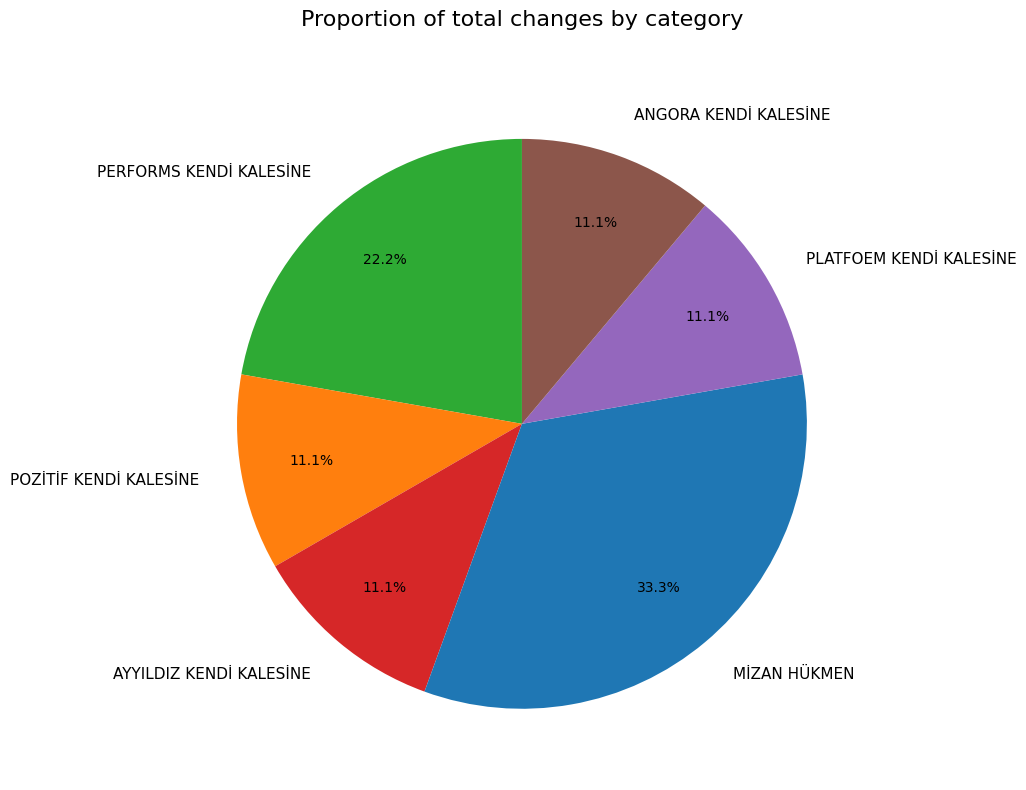

Which has a higher value, POZİTİF KENDİ KALESİNE or MİZAN HÜKMEN?

MİZAN HÜKMEN